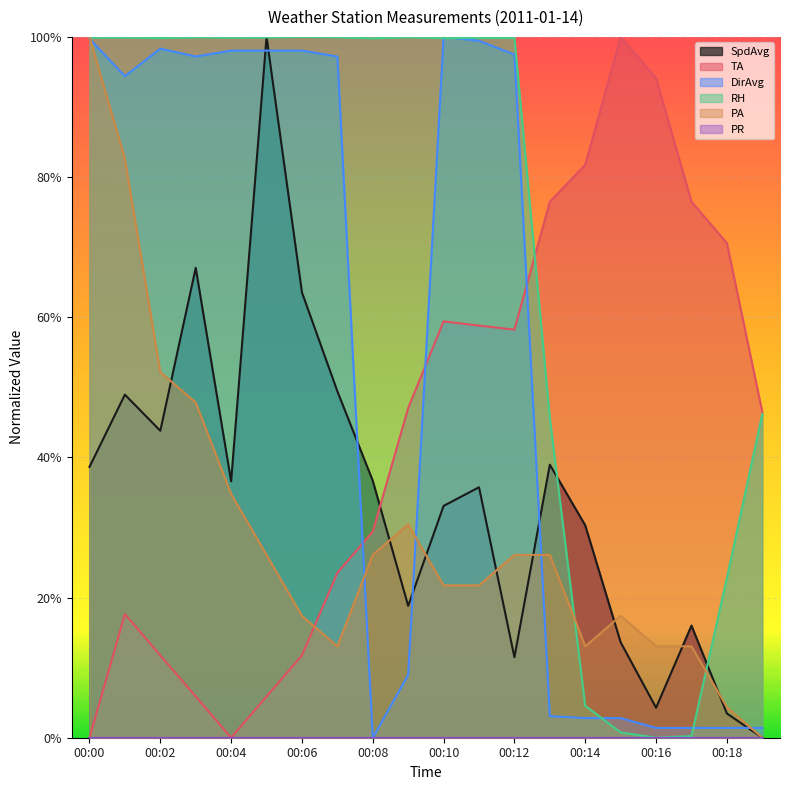

True or false: PA has a value of 0.3 at 00:11.

False